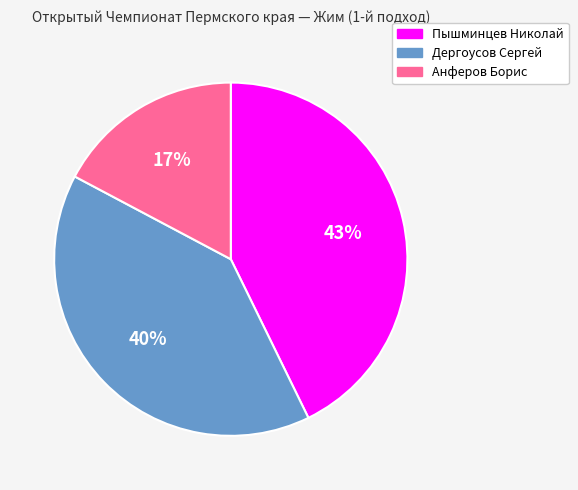

Between Дергоусов Сергей and Пышминцев Николай, which is larger?

Пышминцев Николай